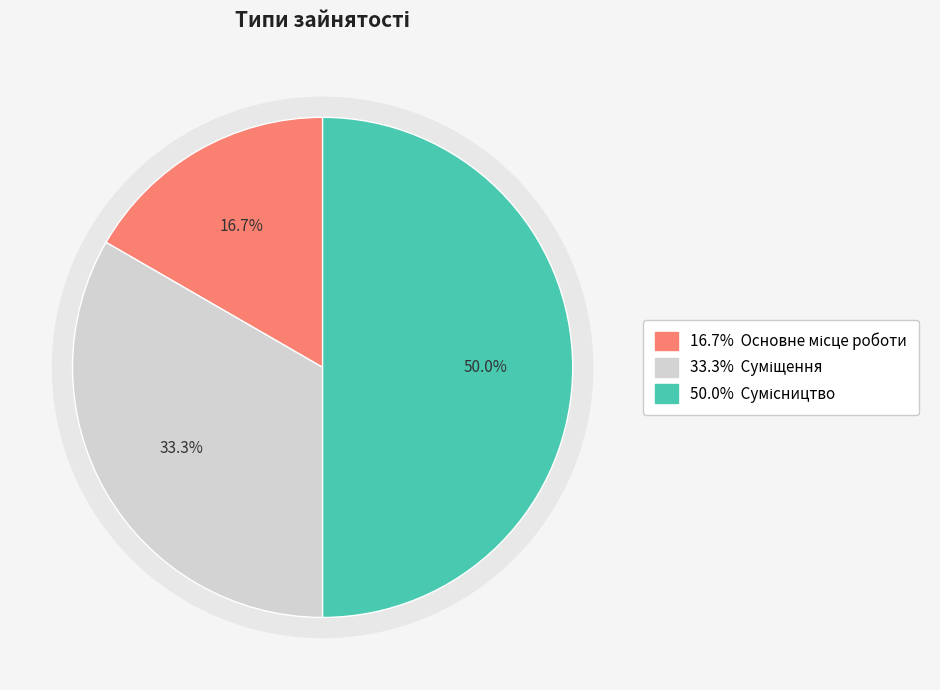

How many slices are in this pie chart?

3